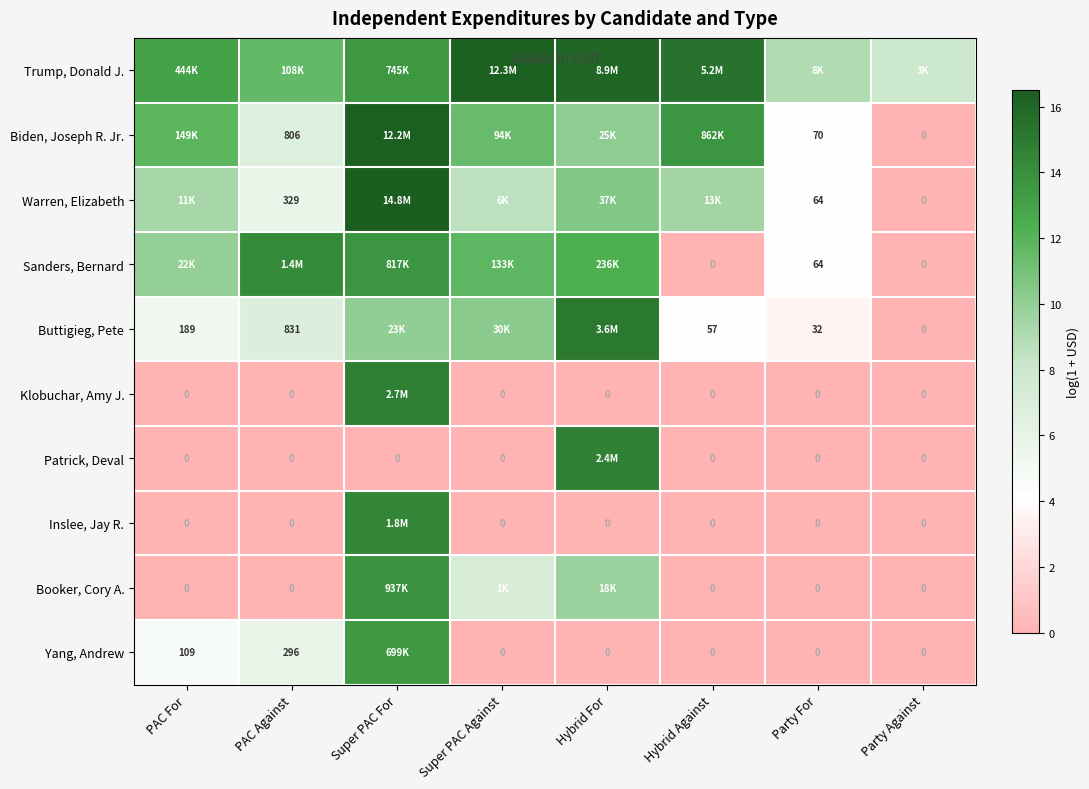

List the series in order of their peak value, lowest first.

Yang, Andrew, Booker, Cory A., Sanders, Bernard, Inslee, Jay R., Patrick, Deval, Klobuchar, Amy J., Buttigieg, Pete, Biden, Joseph R. Jr., Trump, Donald J., Warren, Elizabeth